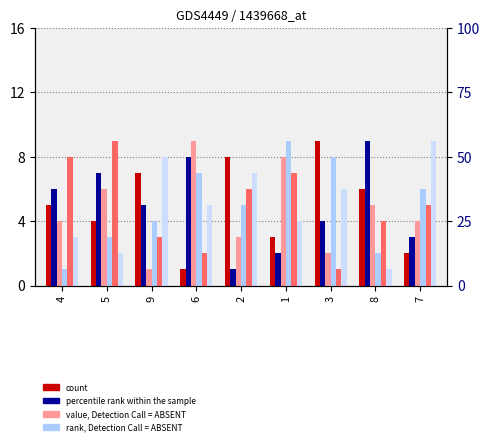

Between 5 and 3, which is larger?

3